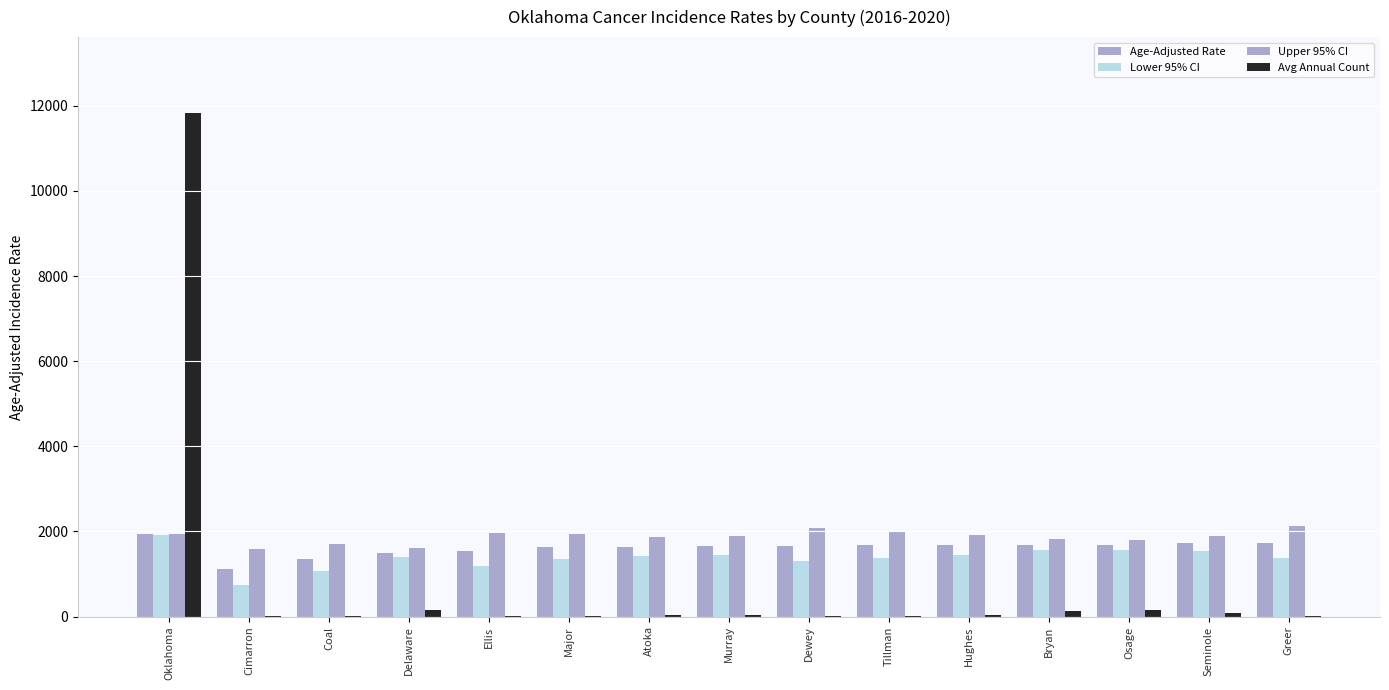

What is the maximum value shown in the chart?

11835.0